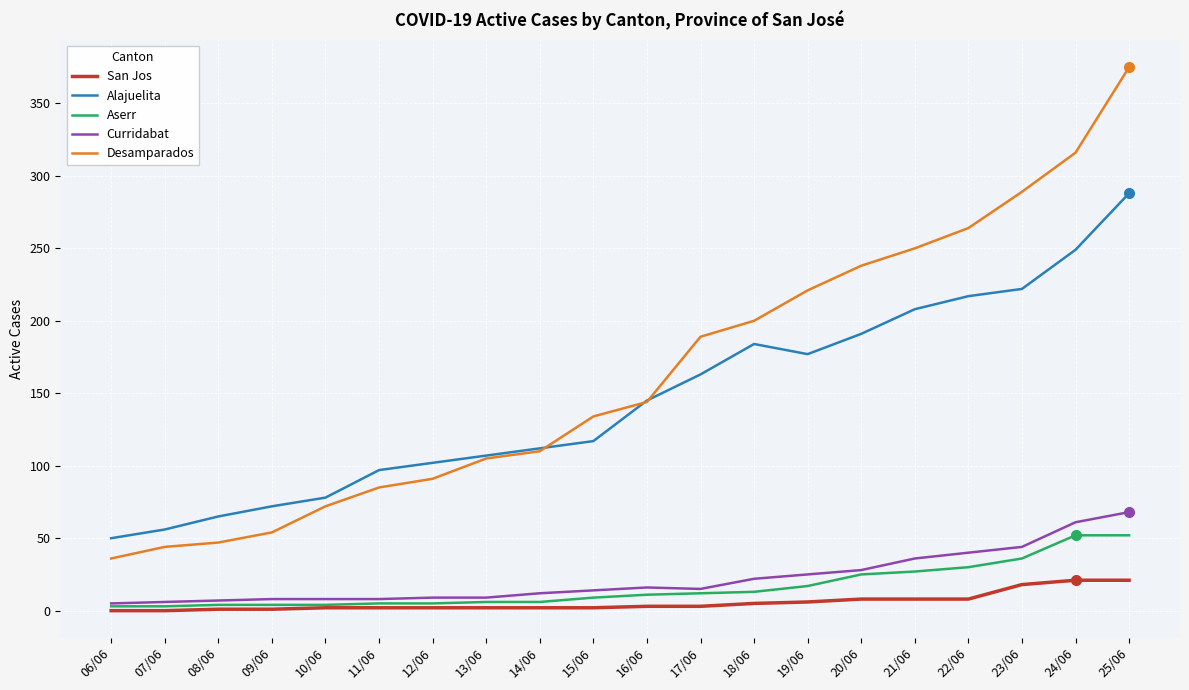

What is the lowest value of the Alajuelita series?

50